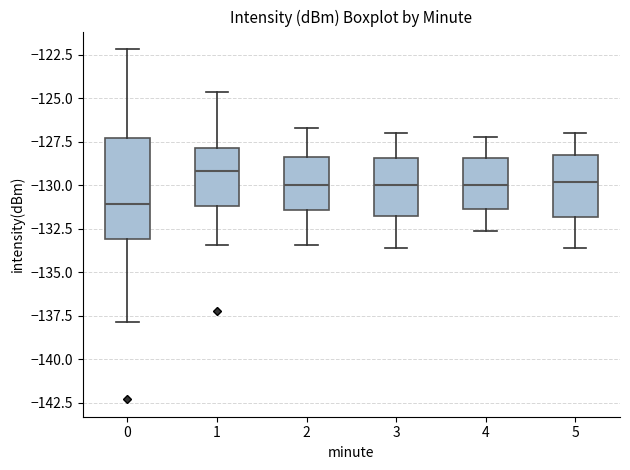

Where does the median line of the box at x = 4 sit on the y-axis? The values are not printed on the chart, so give them approximately, as read against the axis.

-130.0